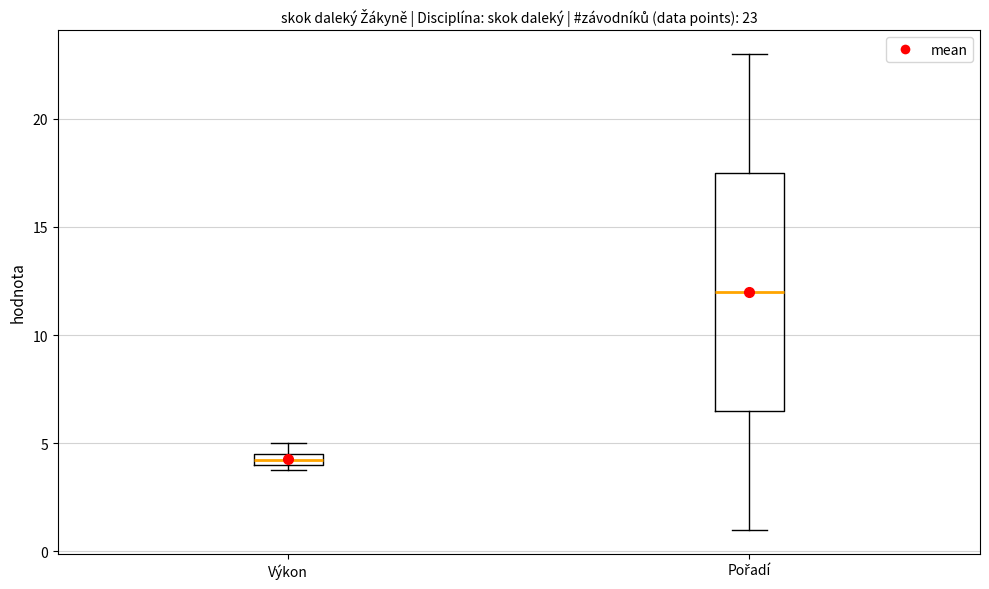

Which box has the highest median line?

Pořadí